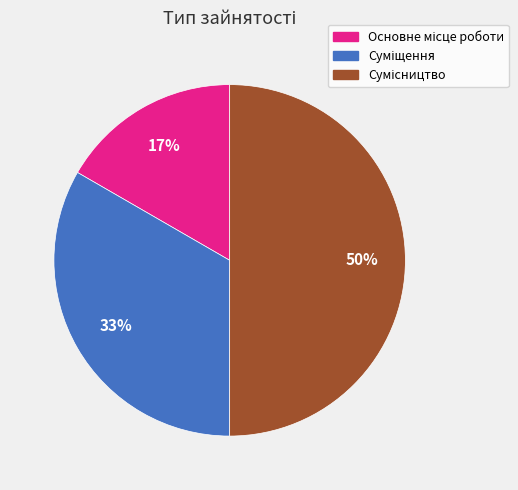

To the nearest percent, what is the average slice percentage?

33%